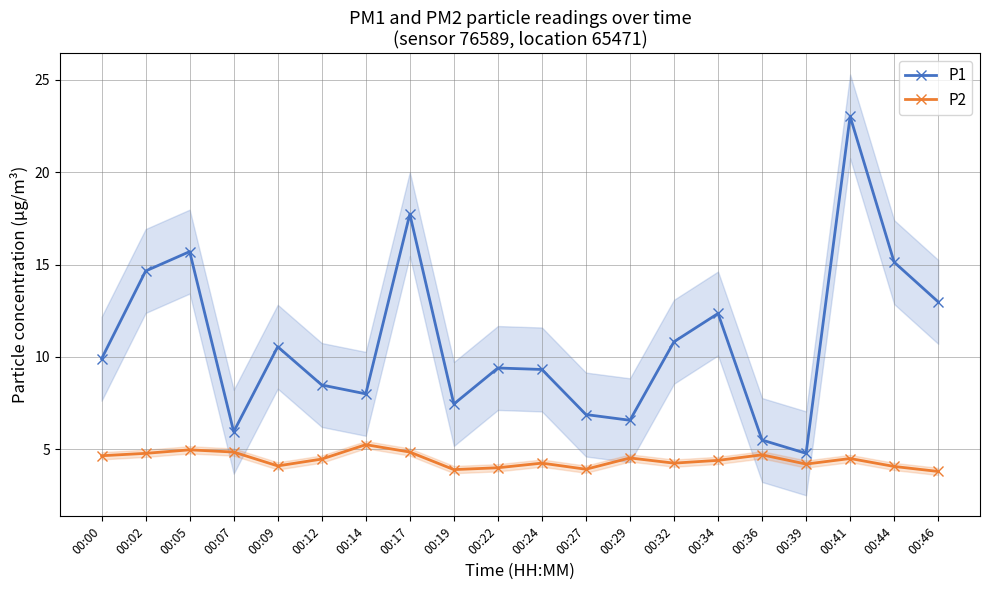

What is the difference between the second highest and second lowest values in the P2 series?

1.1